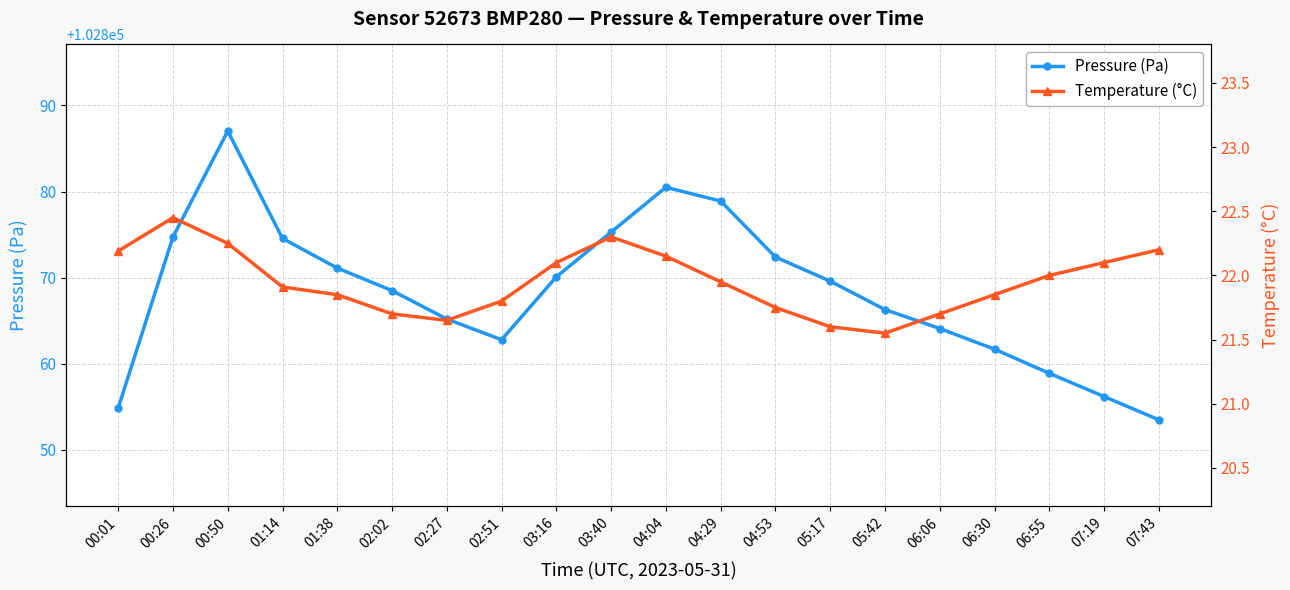

Which has a higher value, 02:02 or 04:04?

04:04